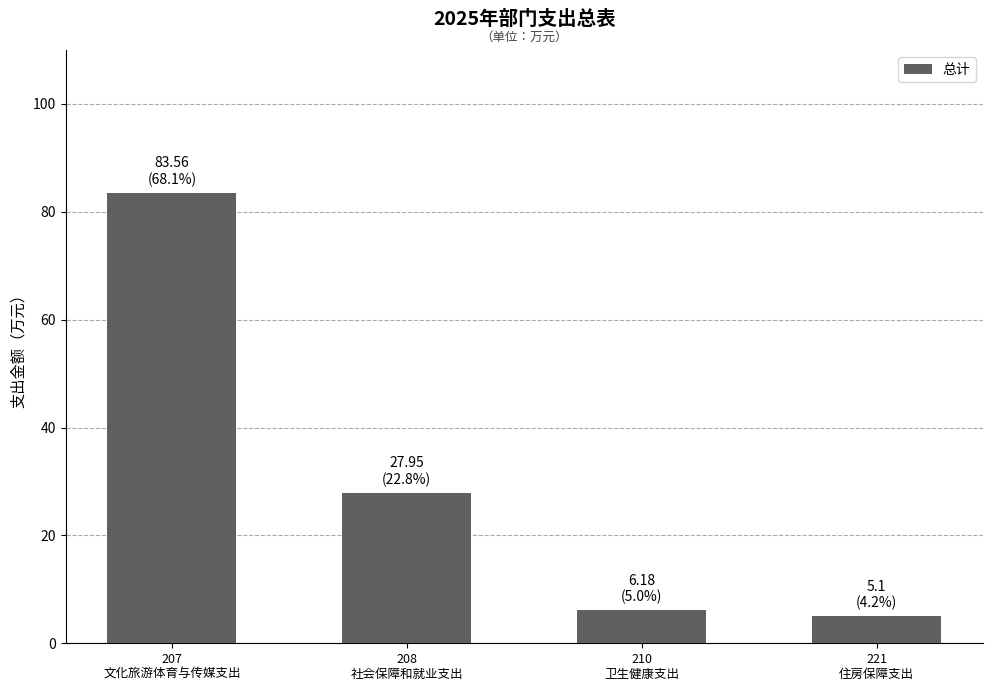

What is the minimum value shown in the chart?

5.1